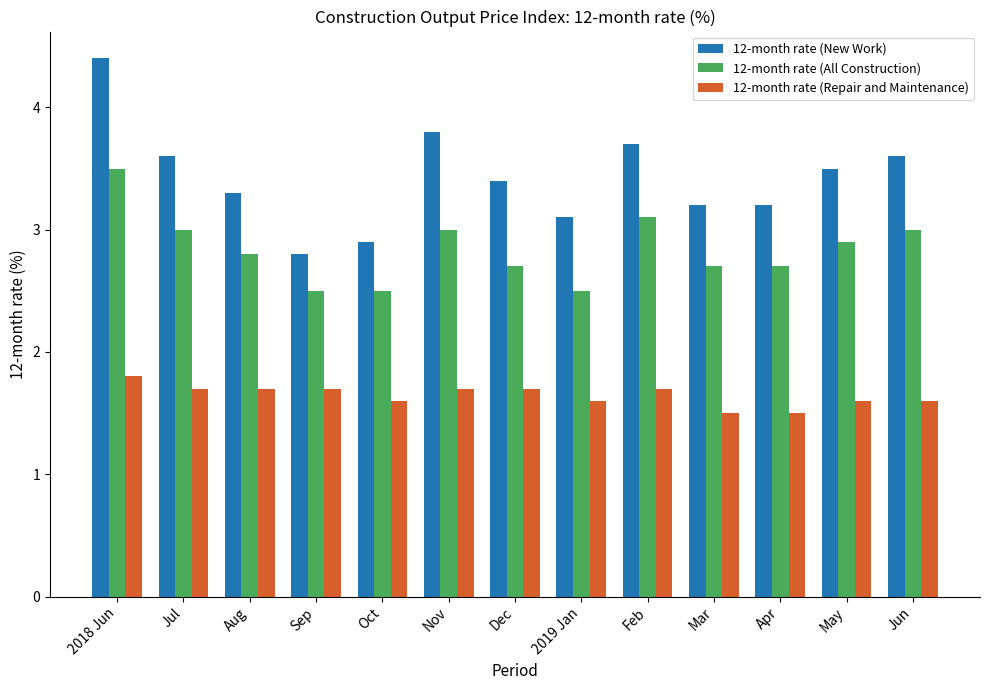

Between Mar and May, which series saw the biggest shift?

12-month rate (New Work)